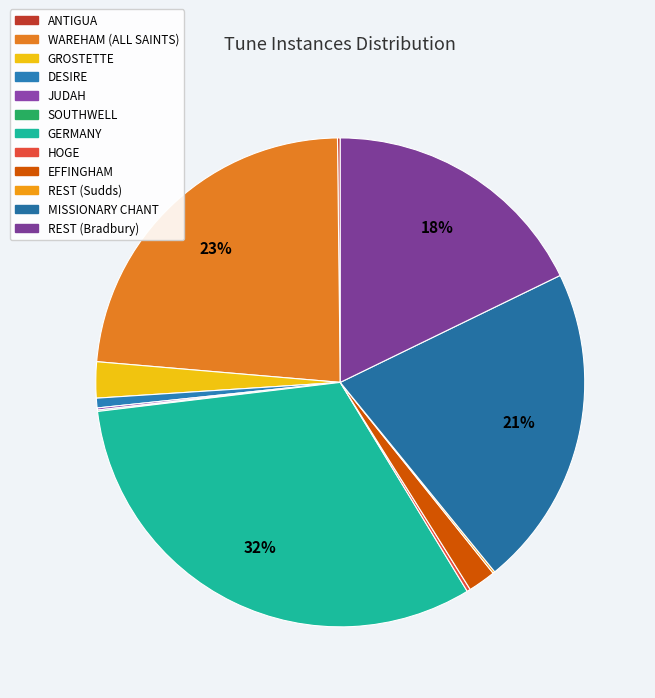

To the nearest percent, what is the average slice percentage?

8%